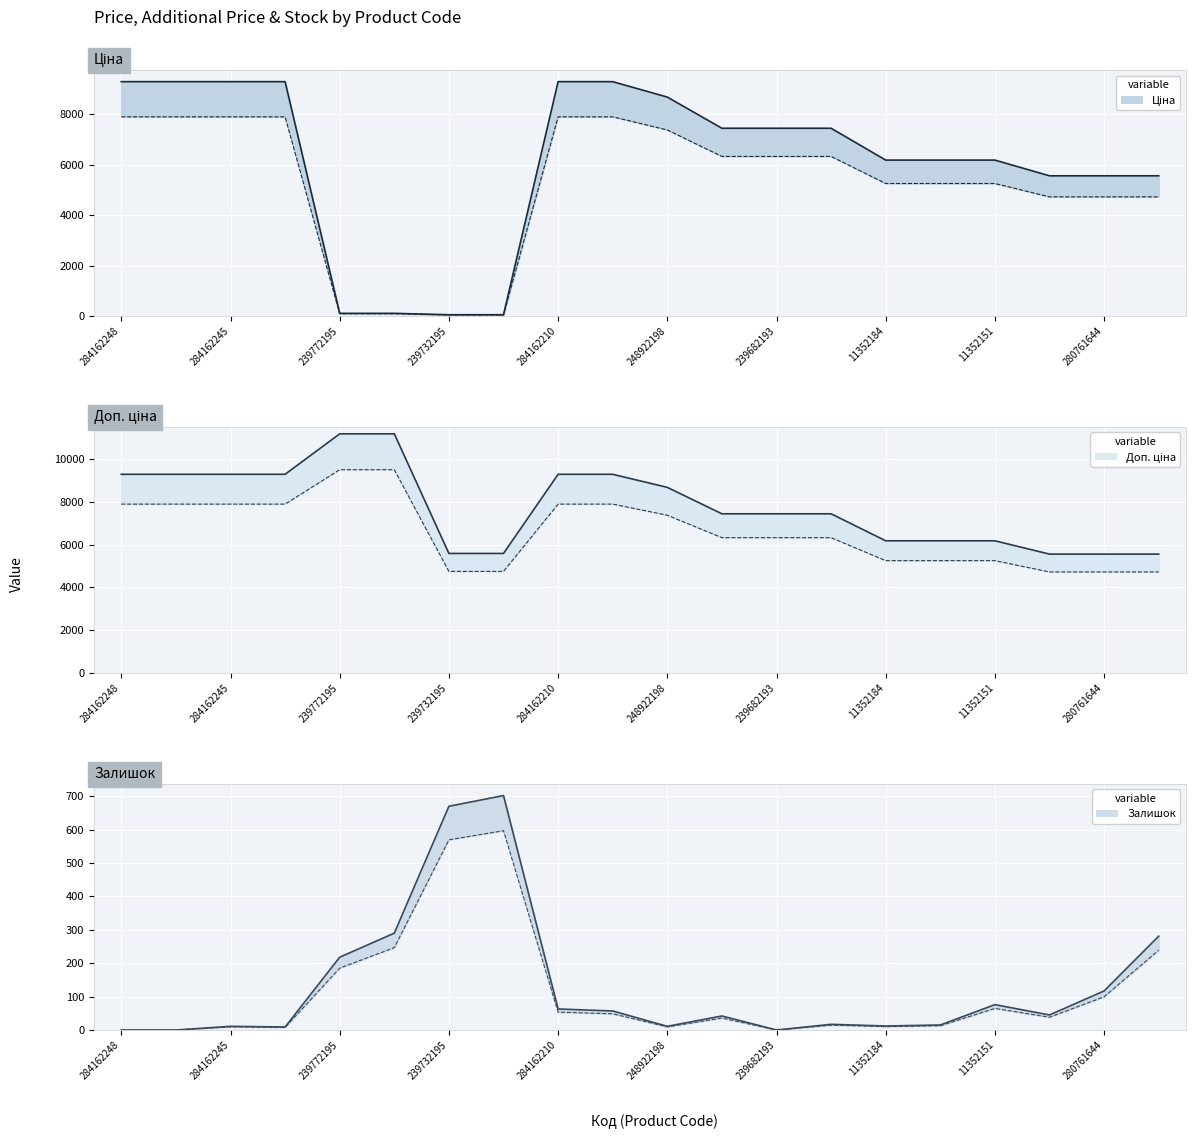

What is the value of the Доп. ціна (lower) point at the 3rd from the left?

7896.9